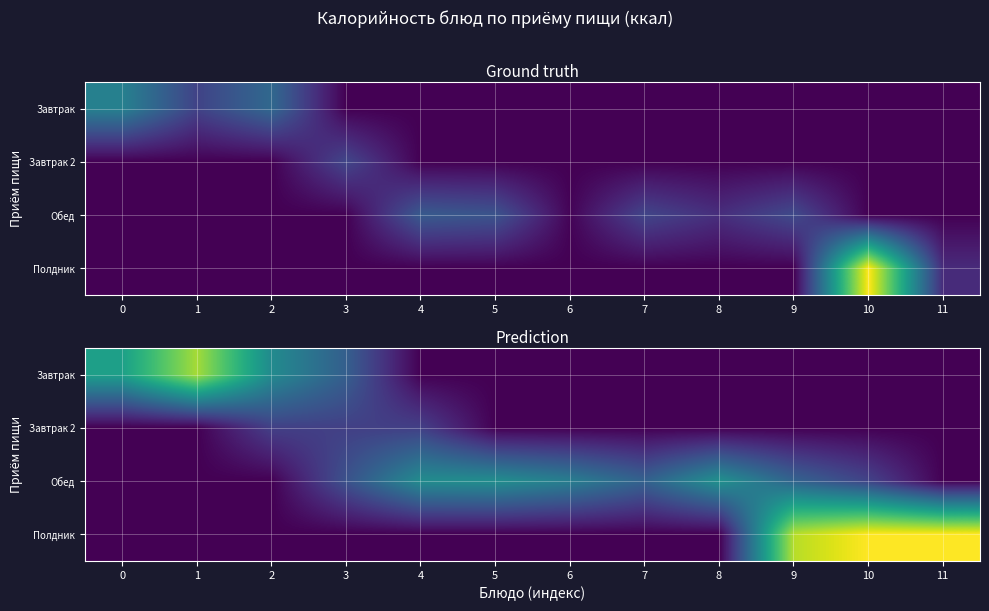

The value of Завтрак at 7 is -52.2. True or false?

False